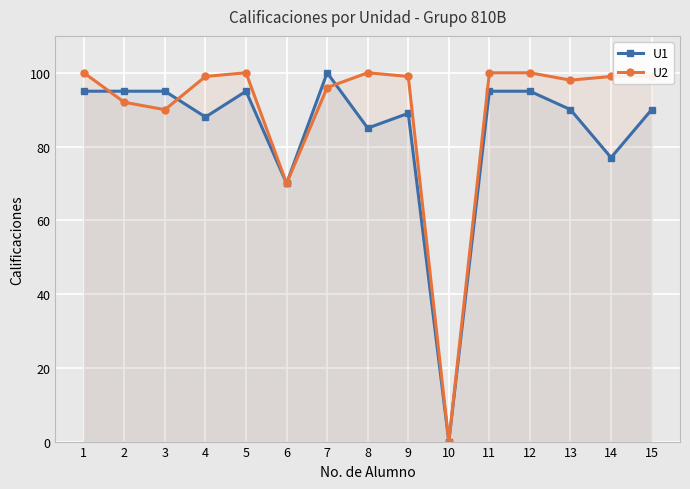

List the series in order of their peak value, lowest first.

U1, U2